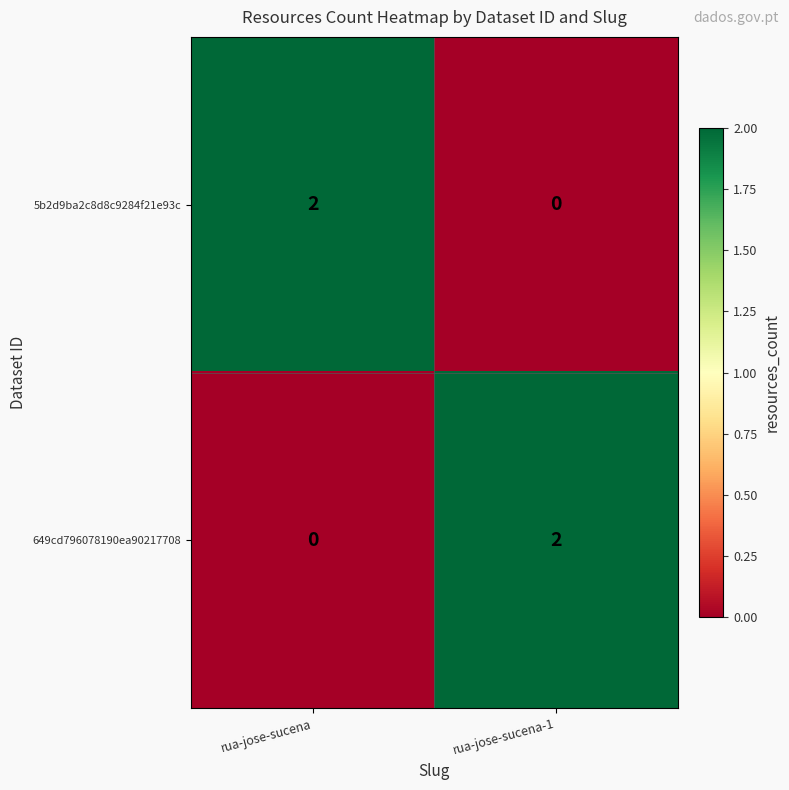

Reading left to right, transcribe all the data shown in this chart.

5b2d9ba2c8d8c9284f21e93c: 2	0
649cd796078190ea90217708: 0	2